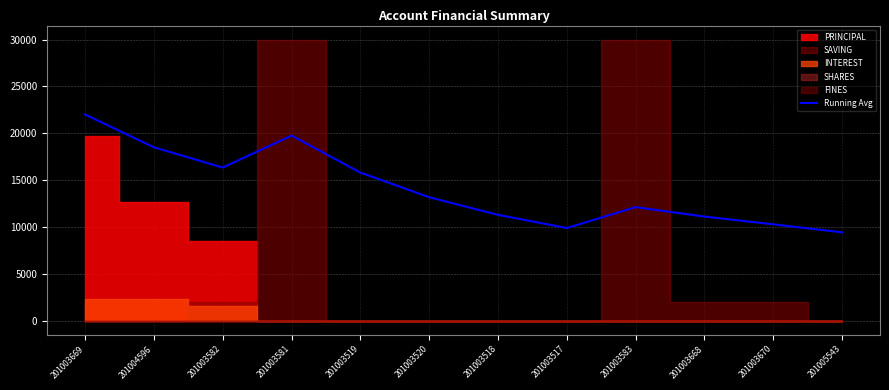

What is the change in value from 201003520 to 201003518?

-1881.0